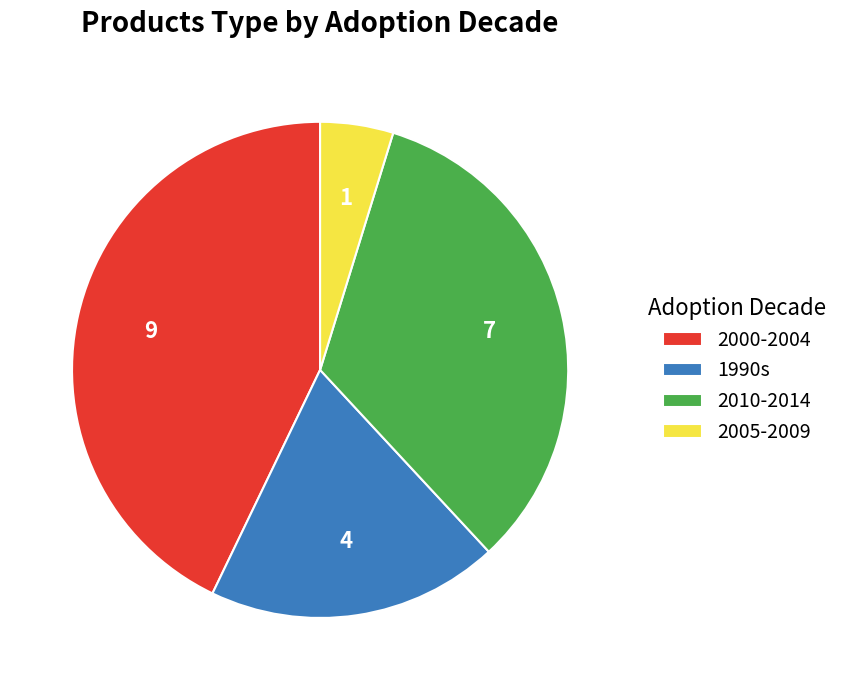

Between 2005-2009 and 2010-2014, which is larger?

2010-2014